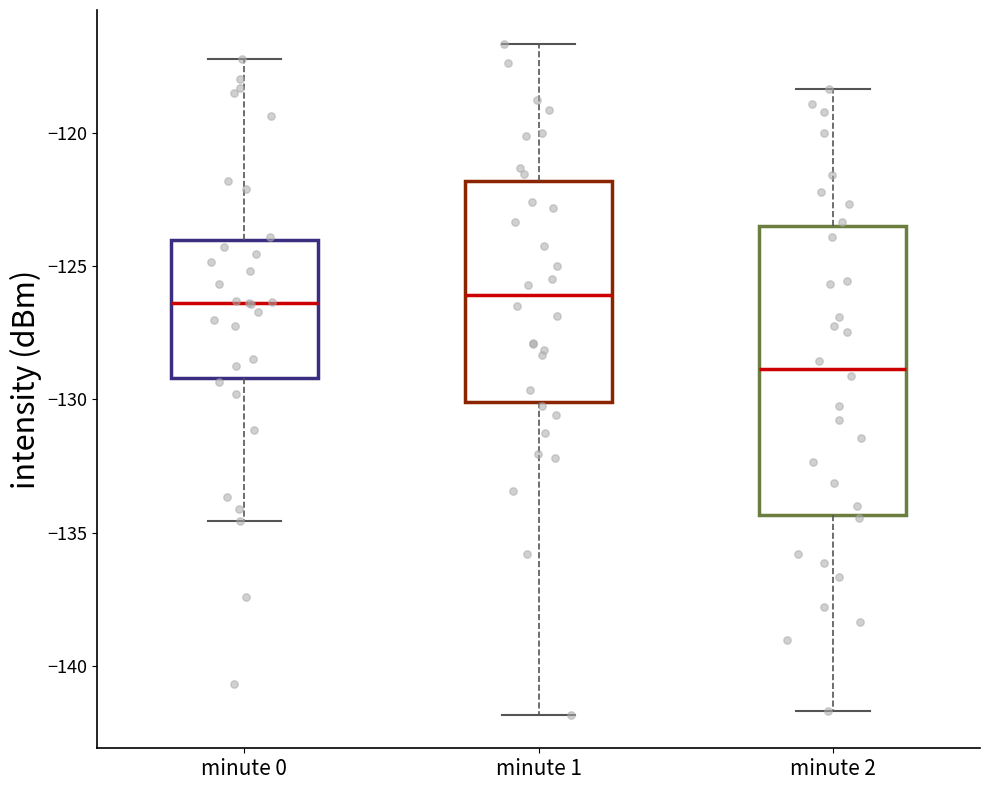

Comparing the boxes themselves (not the whiskers), which one is the tallest?

minute 2